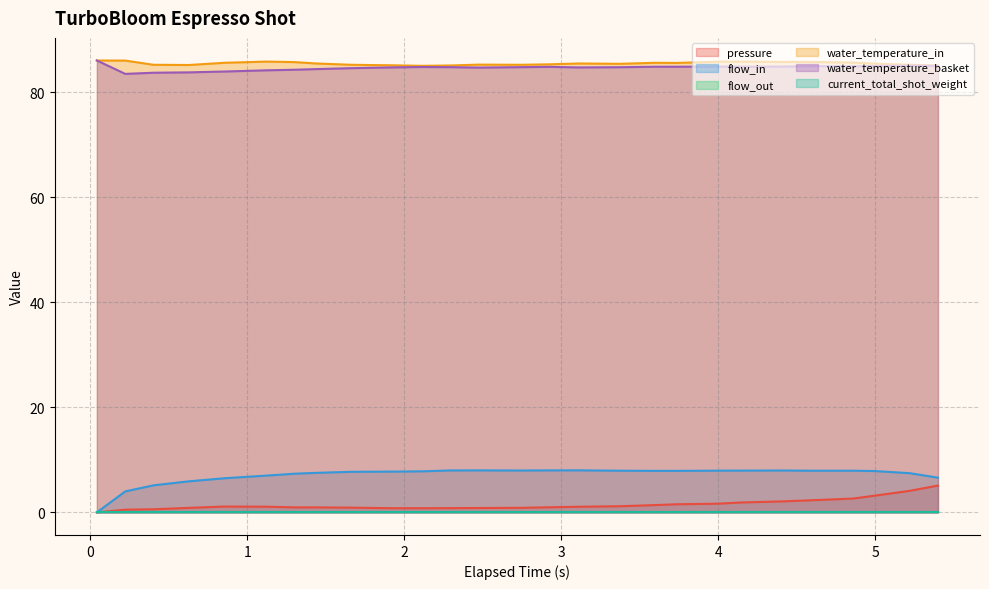

The value of water_temperature_in at 0.629 is 31.9. True or false?

False